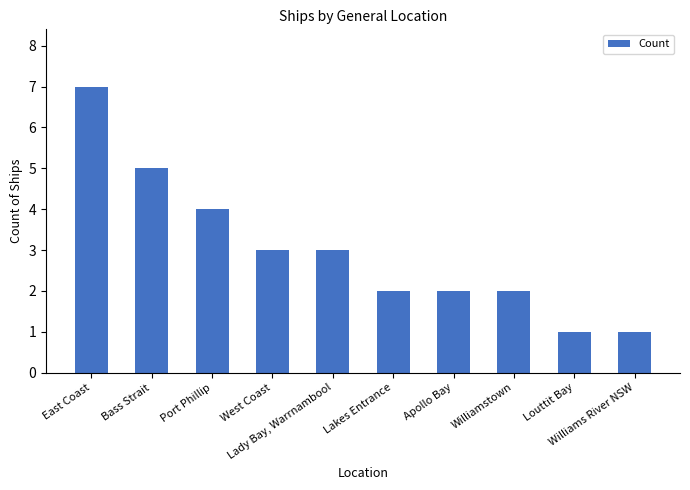

What is the value of the 7th bar from the left?

2